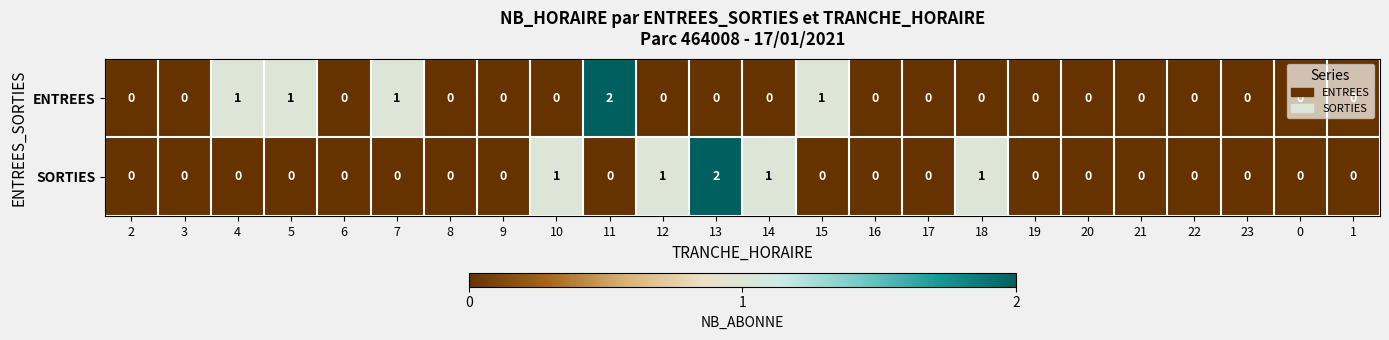

What is the difference between the highest and lowest values at 7?

1